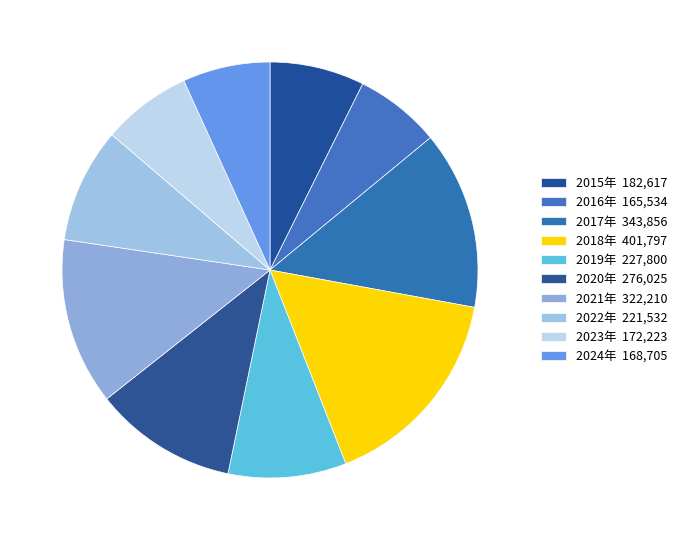

How many segments does this pie chart have?

10